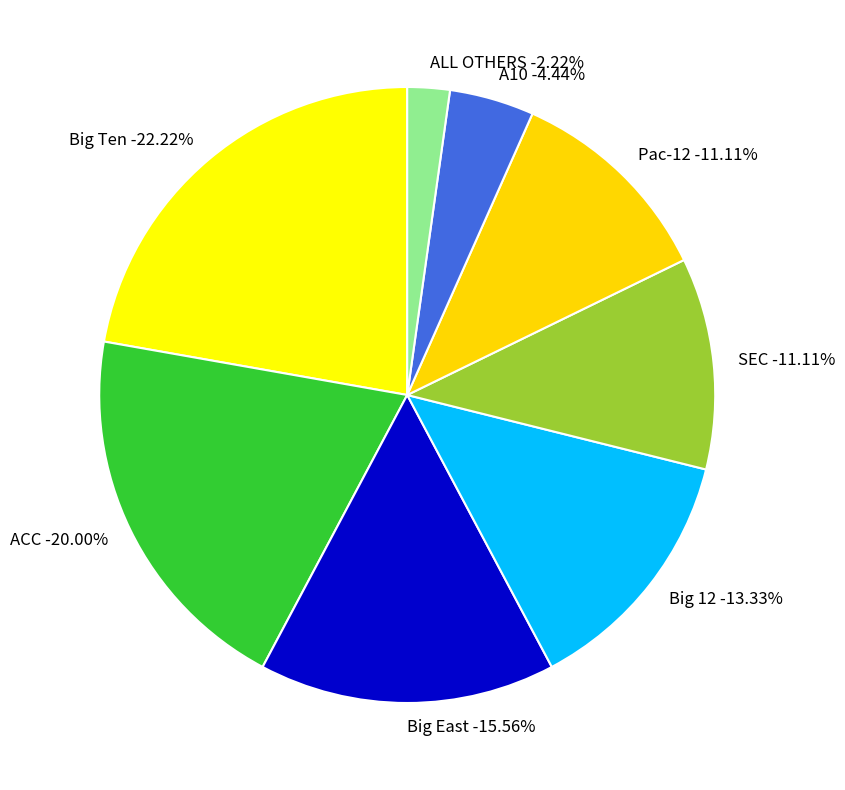

Which has a higher value, Pac-12 or ACC?

ACC